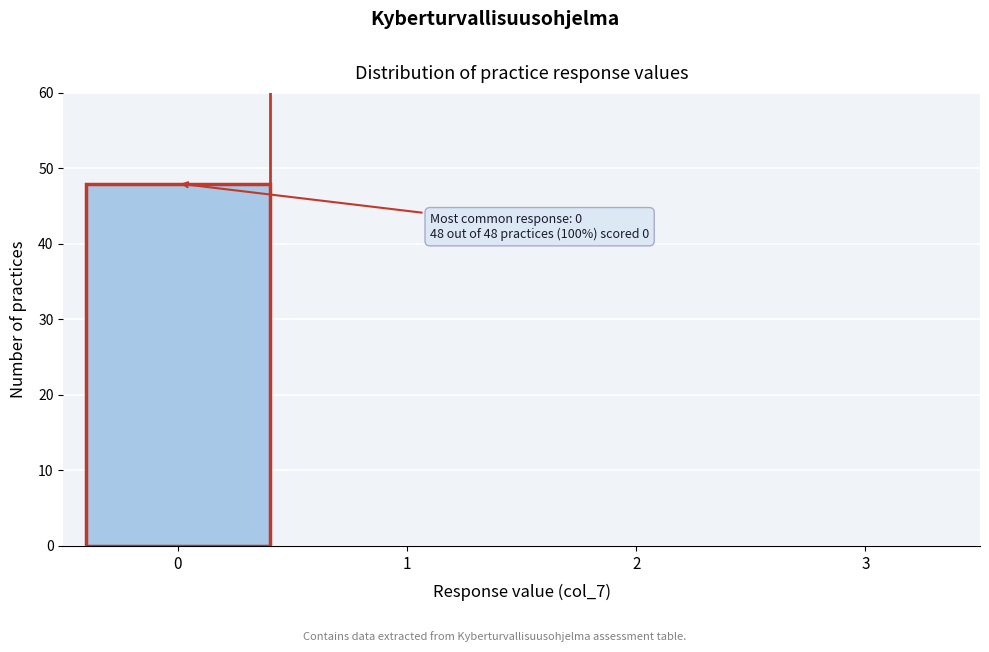

Reading left to right, extract all data points from this chart.

0=48	1=0	2=0	3=0